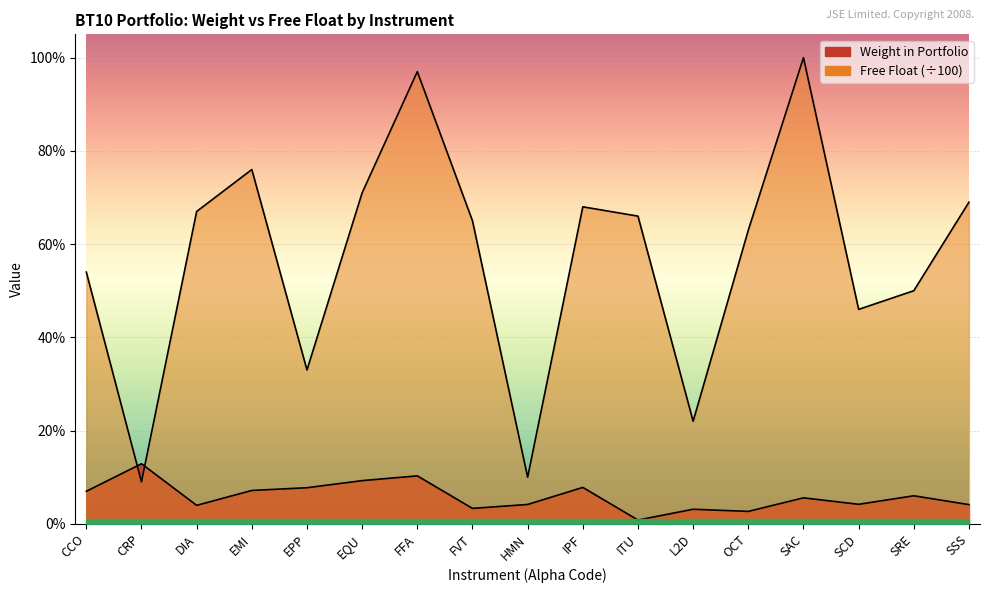

What is the sum of the Free Float values at EPP and SAC?

1.3